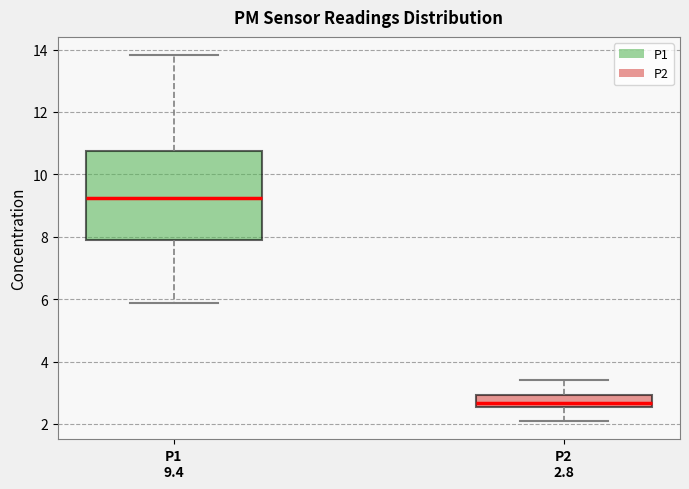

Where does the lower whisker of the box for P2 2.8 end on the y-axis? The values are not printed on the chart, so give them approximately, as read against the axis.

2.2